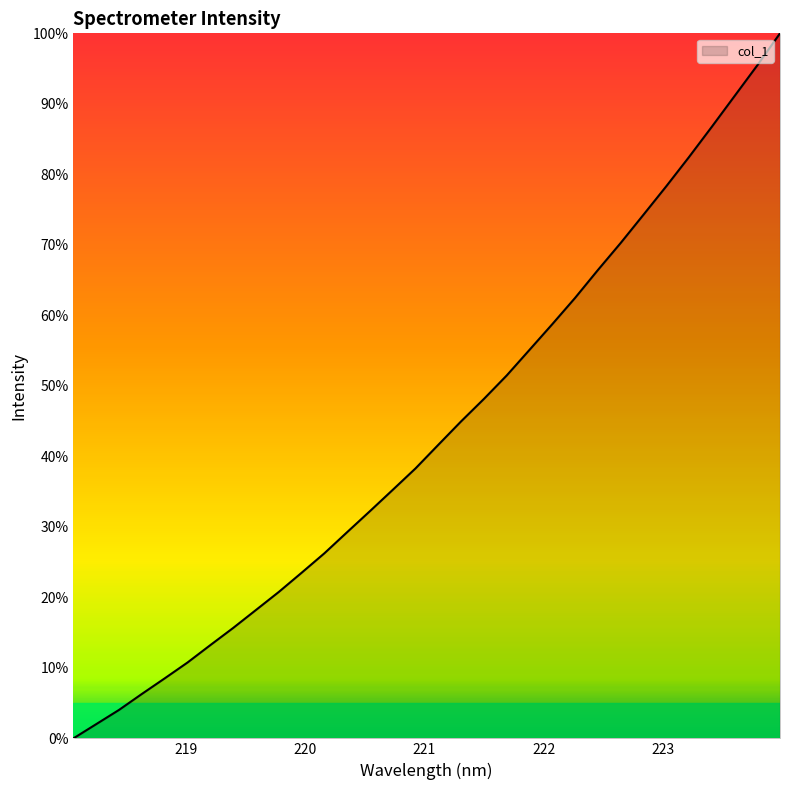

What is the maximum value shown in the chart?

100.0